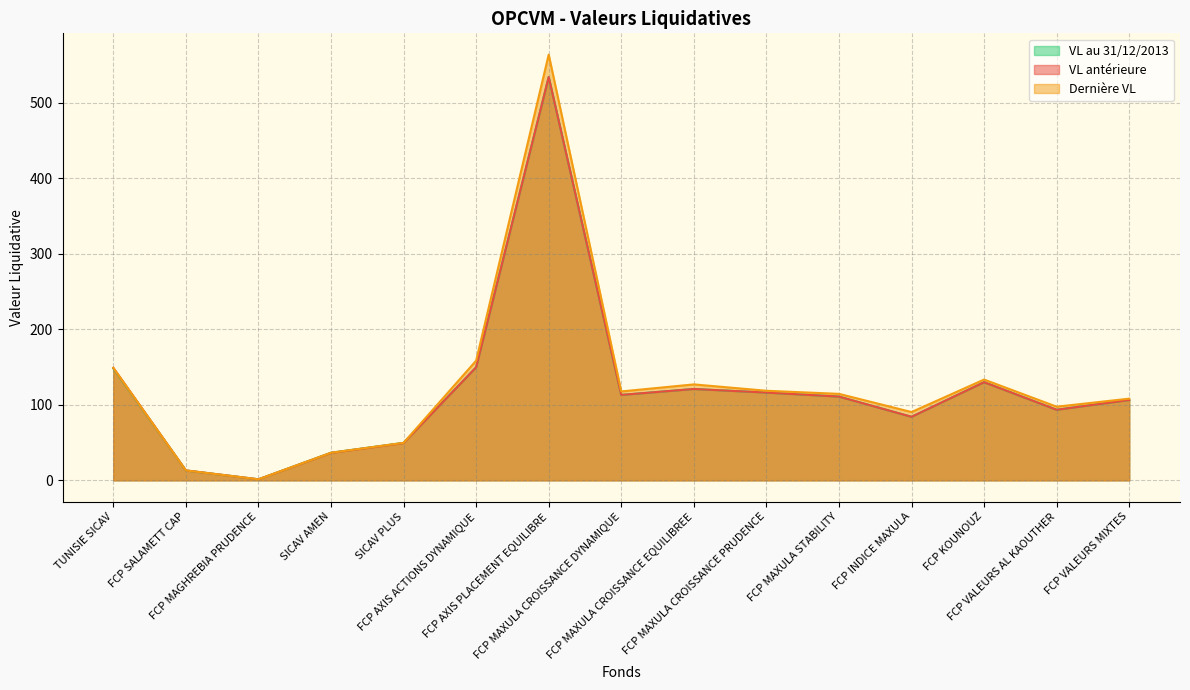

Which series has the largest total across all categories?

Dernière VL